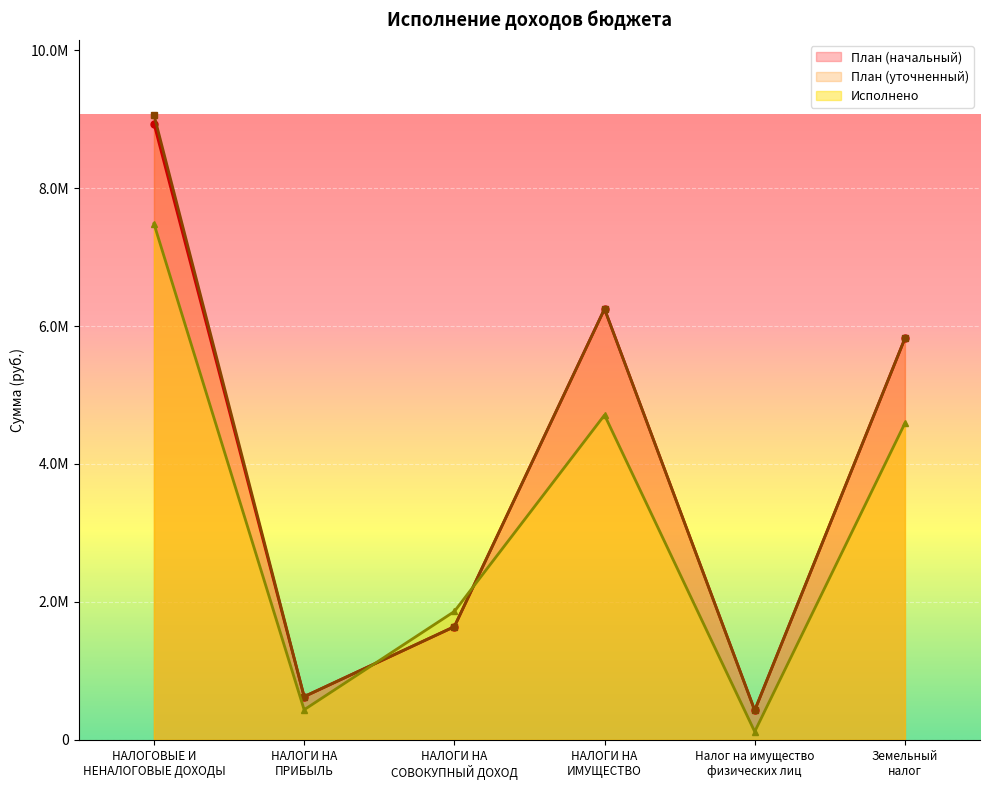

What is the value of the План (уточненный) point at the 5th from the left?

428000.0